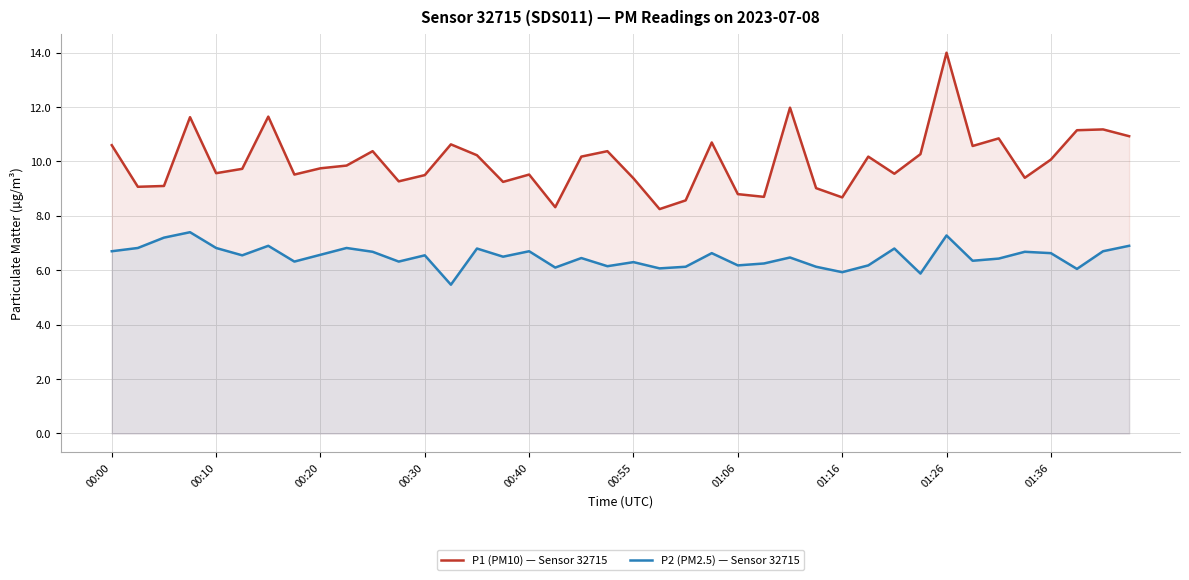

How many lines are shown in the chart?

2